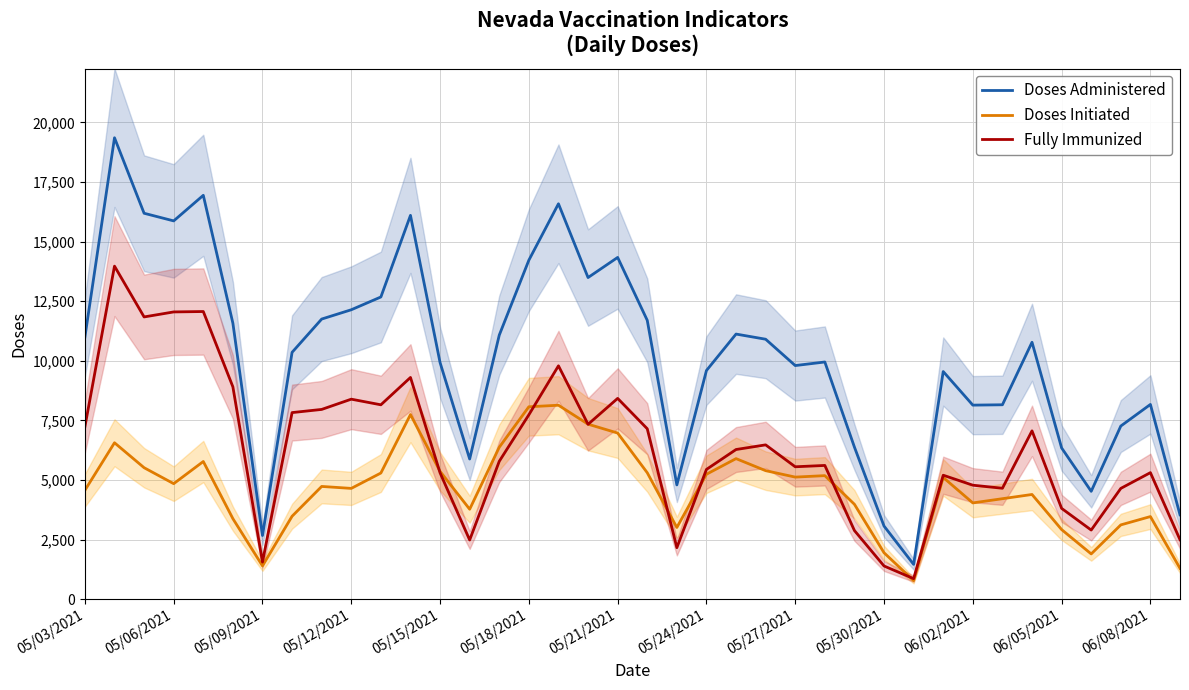

List the series in order of their peak value, lowest first.

Doses Initiated, Fully Immunized, Doses Administered